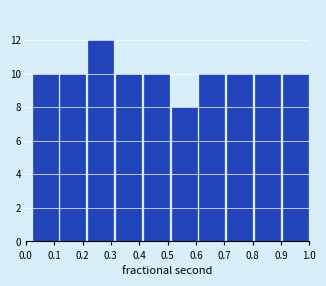

Which range on the x-axis has the tallest bar?

0.22 to 0.31